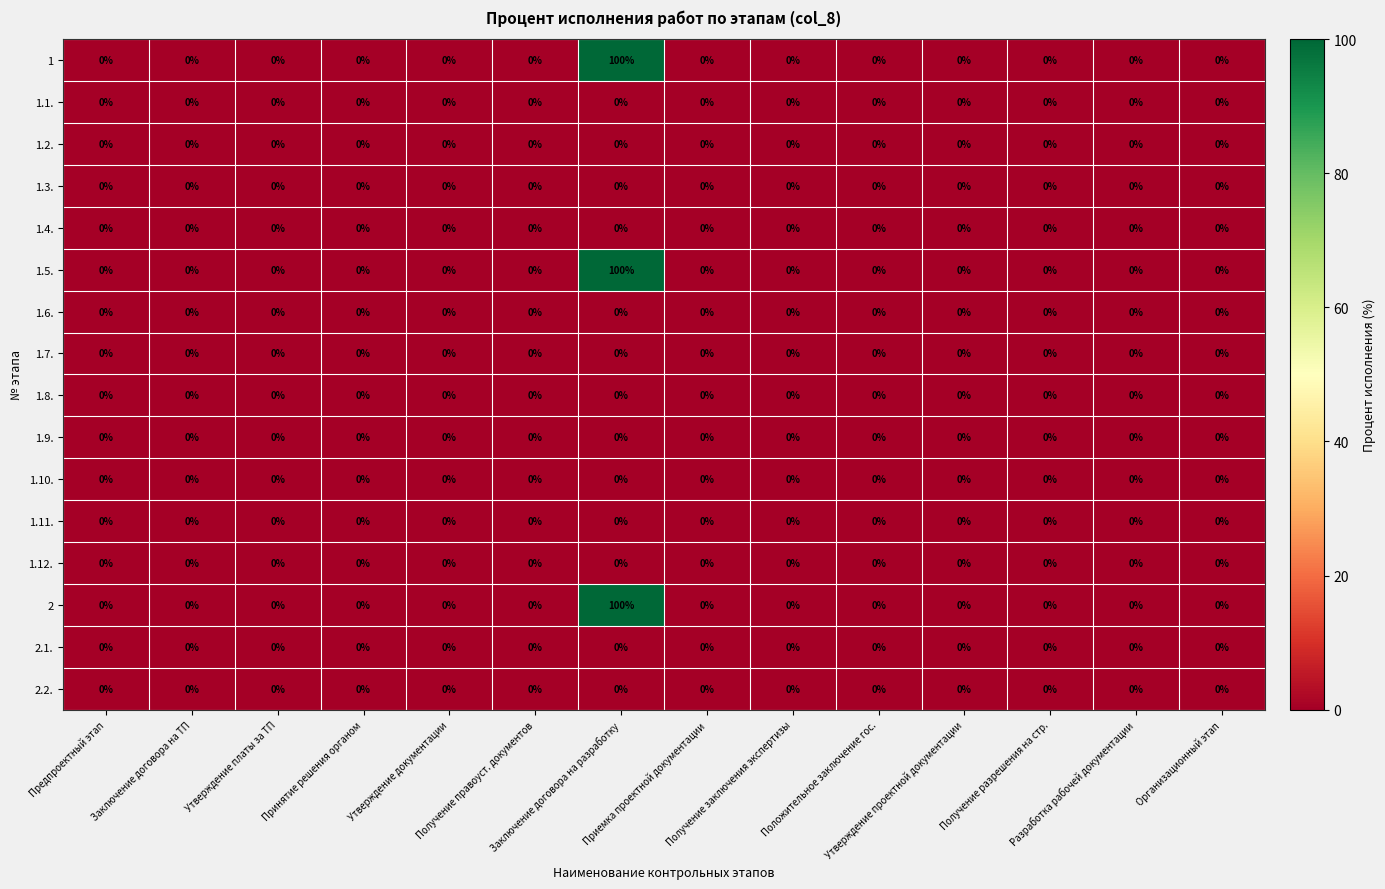

At how many categories does at least one series exceed 36?

1